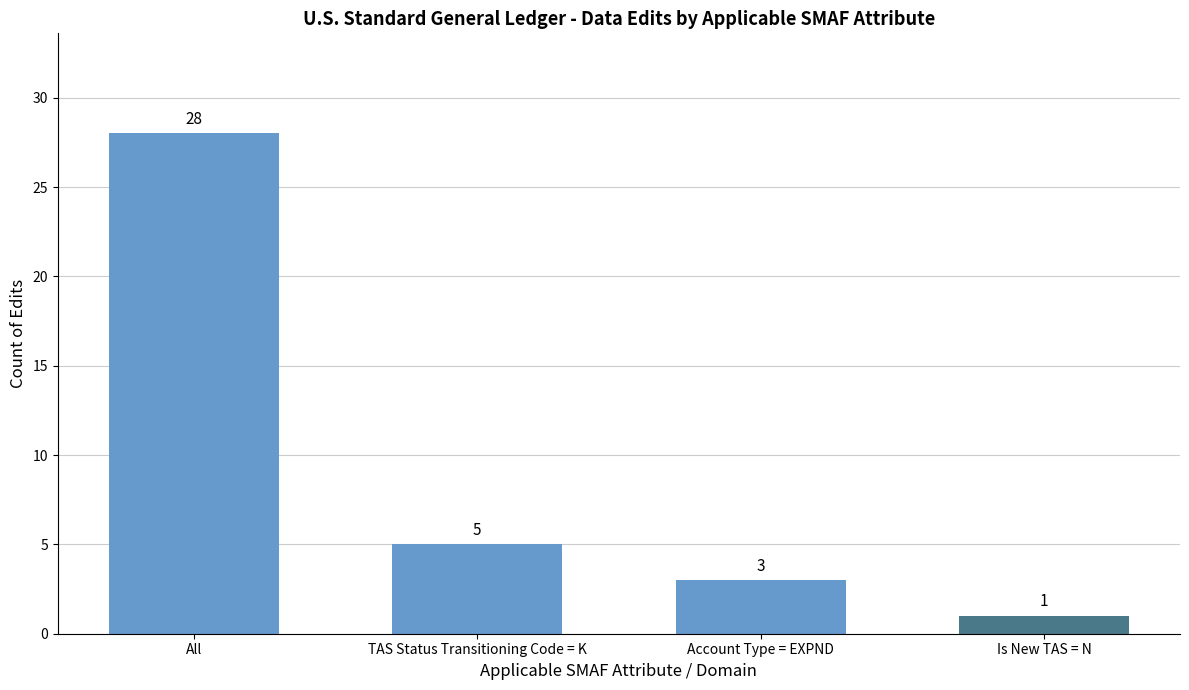

At which label does the data first exceed 5?

All